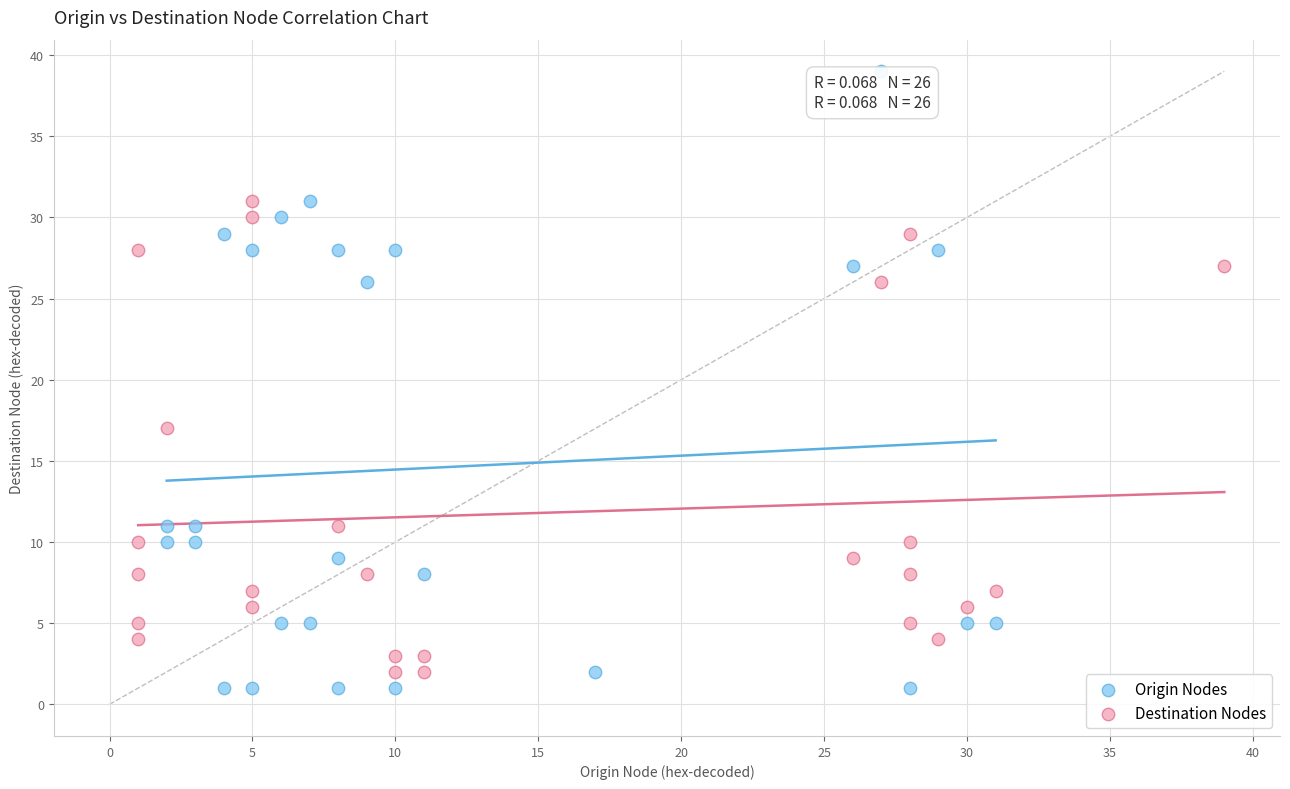

Which series reaches the maximum Y coordinate?

Origin Nodes